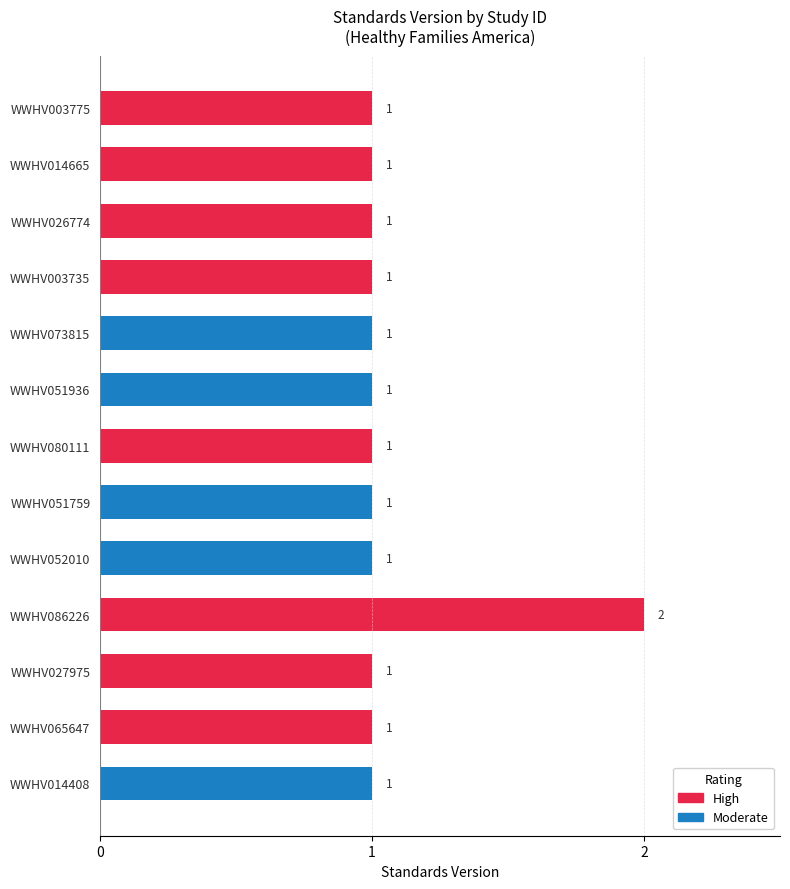

Does the chart contain stacked bars?

No